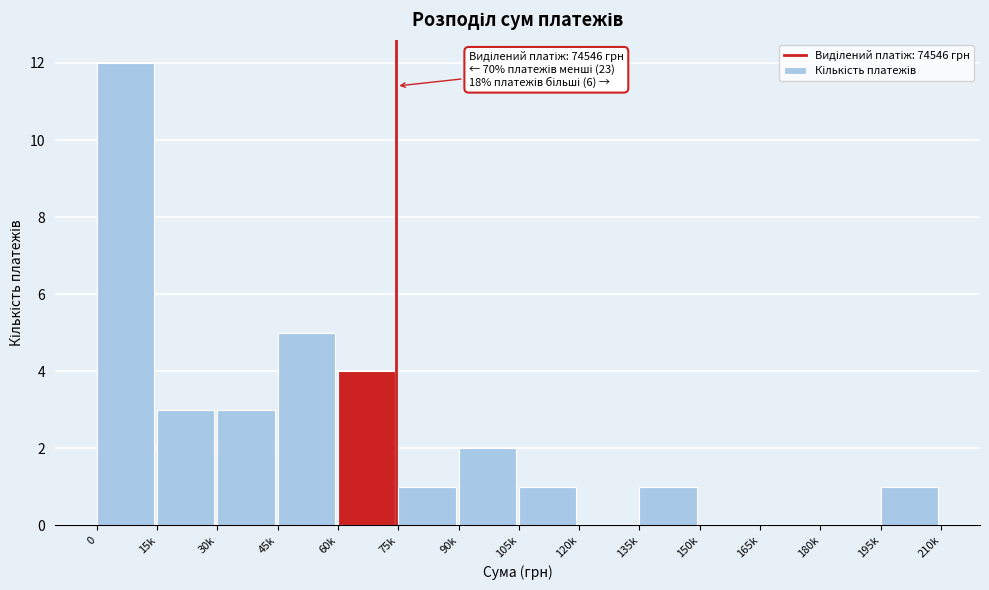

Reading left to right, what are all the values shown in this chart?

0=12	15k=3	30k=3	45k=5	60k=4	75k=1	90k=2	105k=1	120k=0	135k=1	150k=0	165k=0	180k=0	195k=1